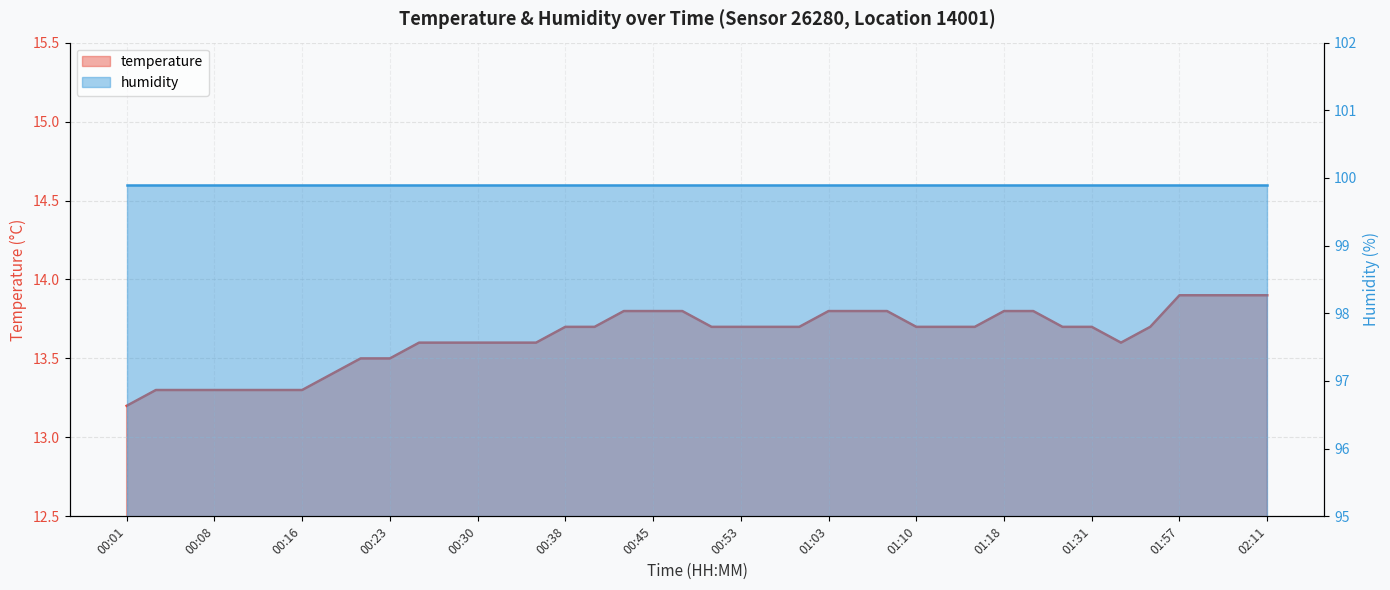

True or false: the data has more than 0 interior local peaks.

False